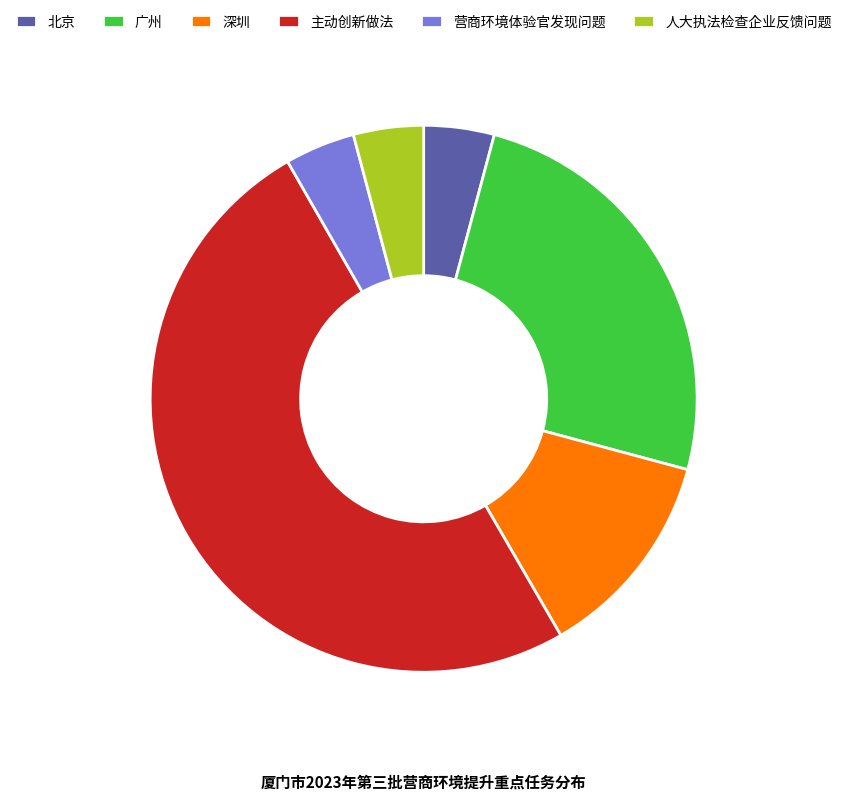

The 营商环境体验官发现问题 slice represents 16% of the pie. True or false?

False